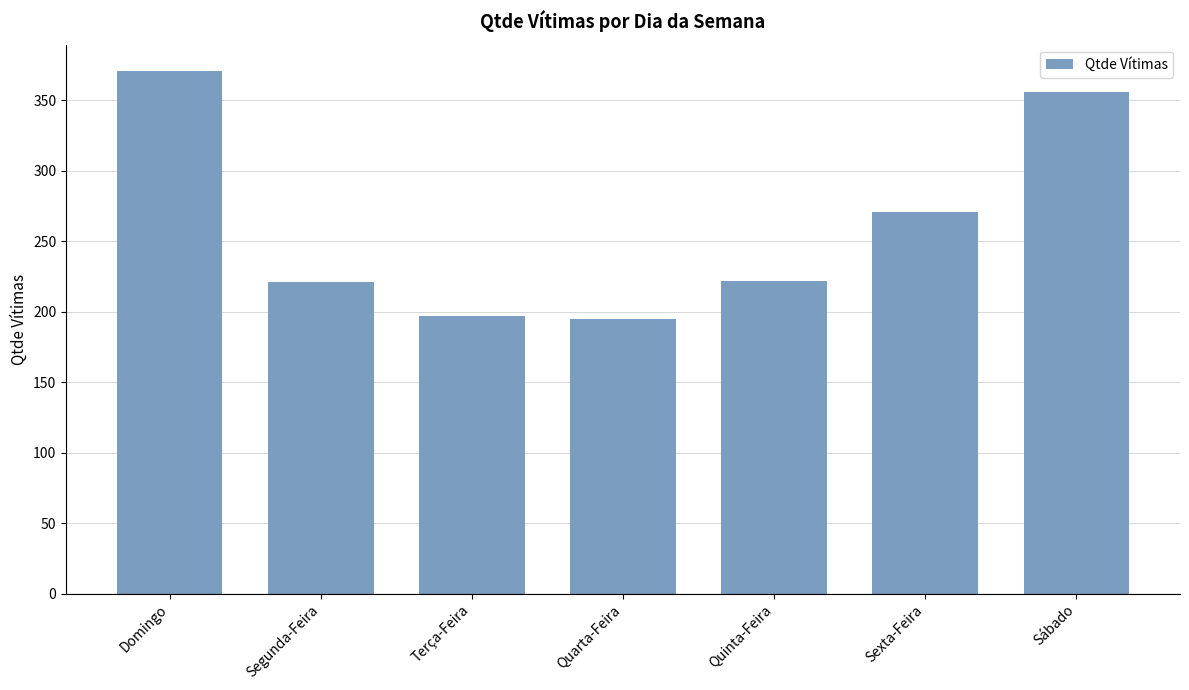

What is the difference between the maximum and second lowest values?

174